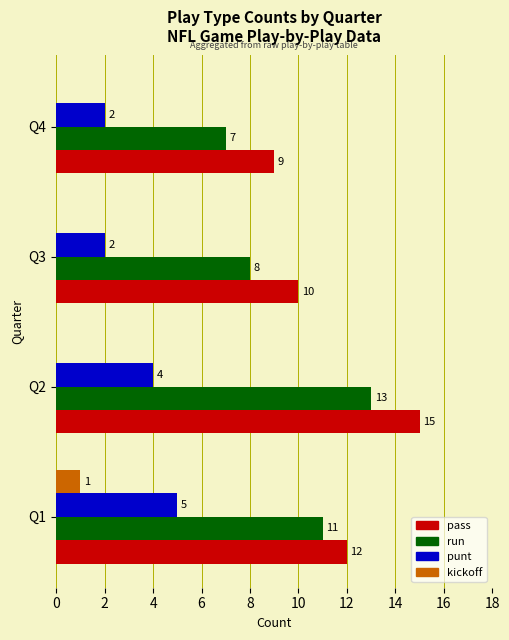

True or false: kickoff has a value of 0 at Q2.

True